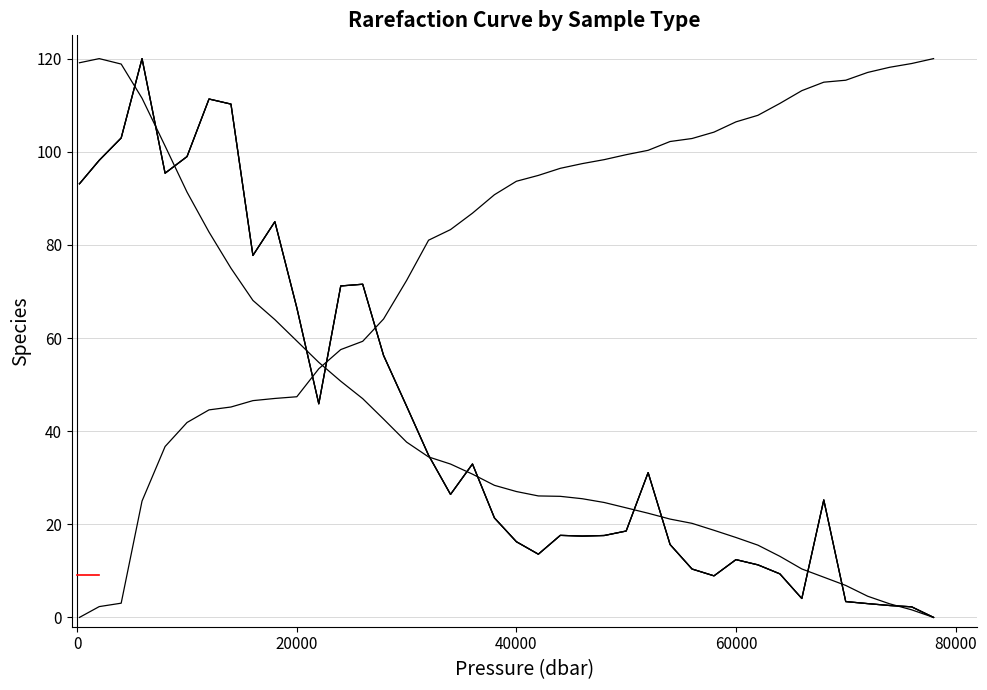

At how many categories does at least one series exceed 24?

40